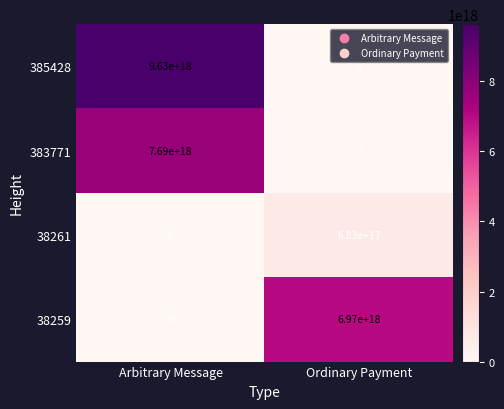

List the series in order of their peak value, lowest first.

38261, 38259, 383771, 385428